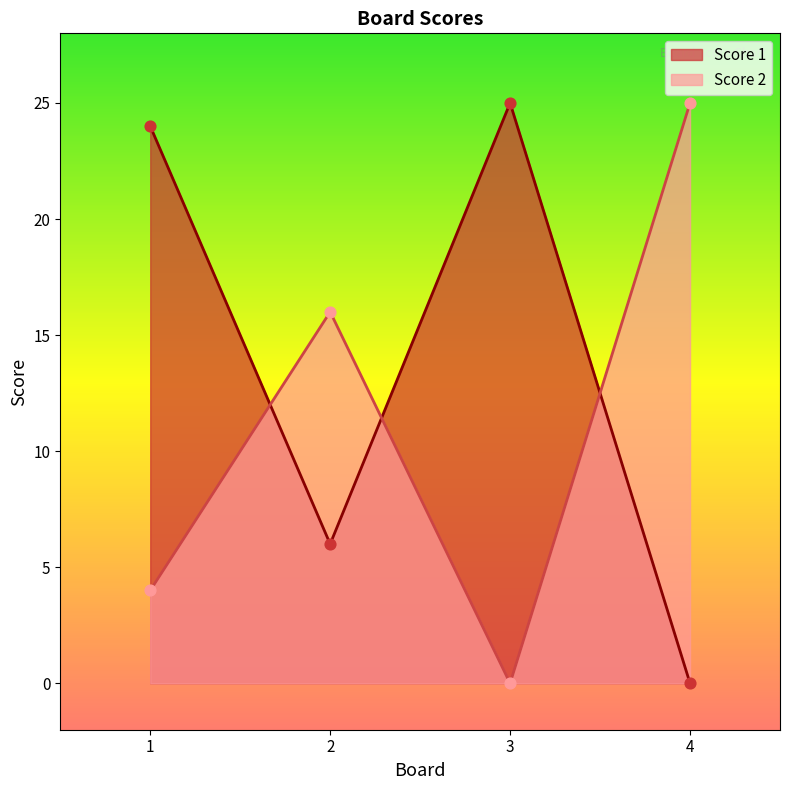

At how many categories does at least one series exceed 0?

4